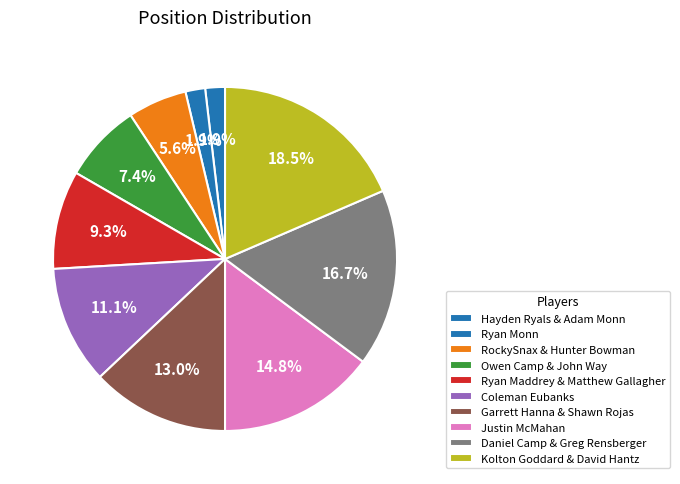

The Ryan Monn slice represents 1% of the pie. True or false?

False